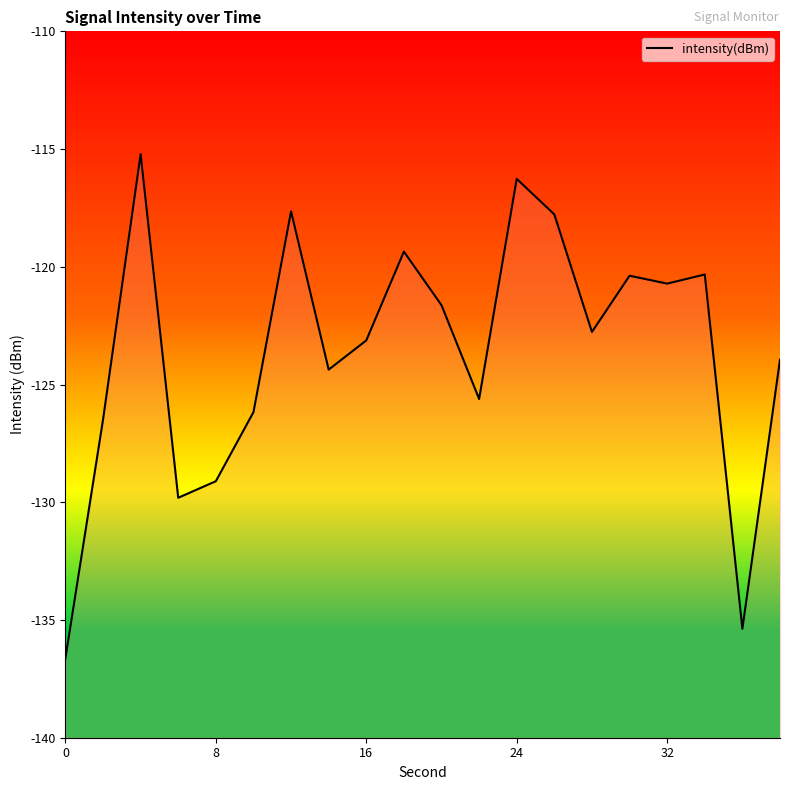

Reading left to right, what are all the values shown in this chart?

-136.6	-126.5	-115.2	-129.8	-129.1	-126.2	-117.6	-124.4	-123.1	-119.4	-121.6	-125.6	-116.3	-117.8	-122.8	-120.4	-120.7	-120.3	-135.4	-123.9